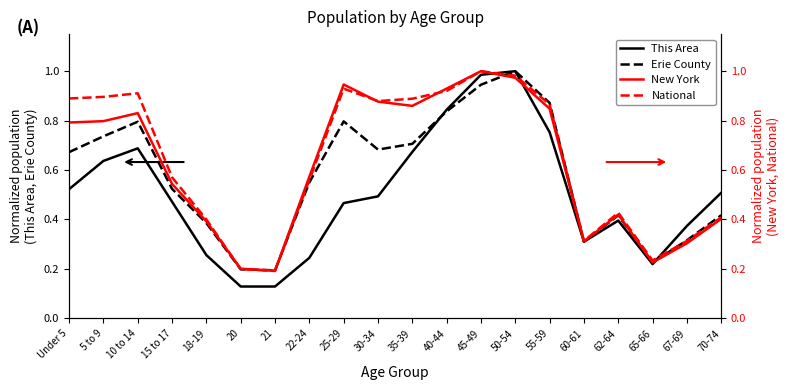

List the labels in order of New York value, largest first.

45-49, 50-54, 25-29, 40-44, 30-34, 35-39, 55-59, 10 to 14, 5 to 9, Under 5, 22-24, 15 to 17, 62-64, 70-74, 18-19, 60-61, 67-69, 65-66, 20, 21